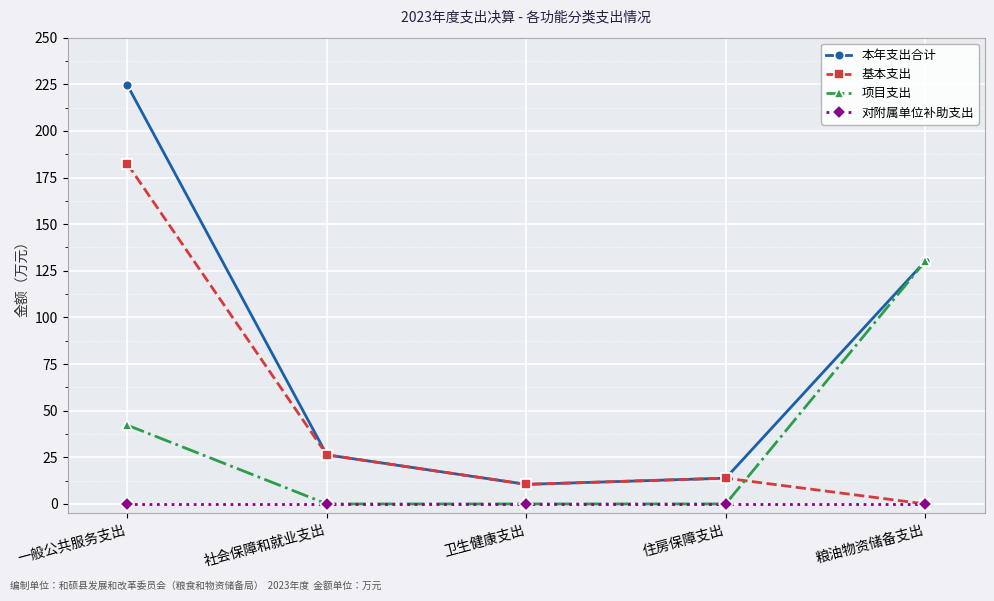

What is the difference between the 基本支出 values at 粮油物资储备支出 and 住房保障支出?

13.8